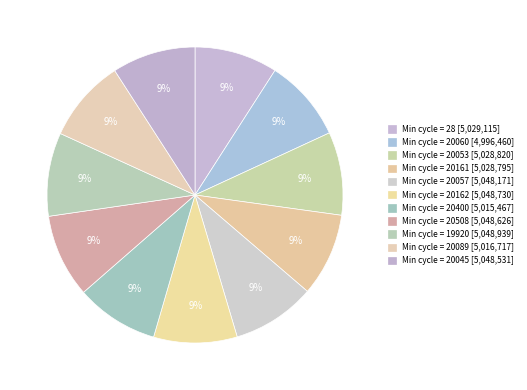

Count the number of slices in the pie.

11